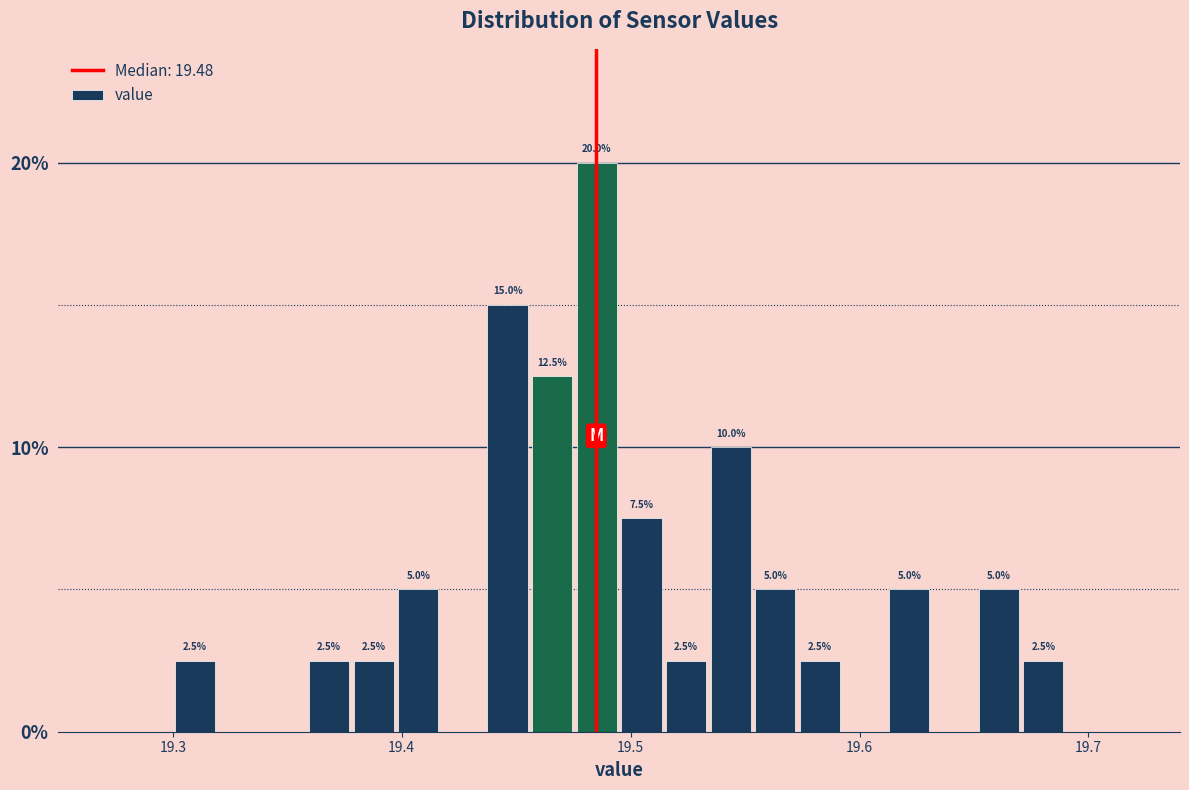

Around what value on the x-axis is the tallest bar? Give the approximate position of its centre, as read against the axis.

19.49